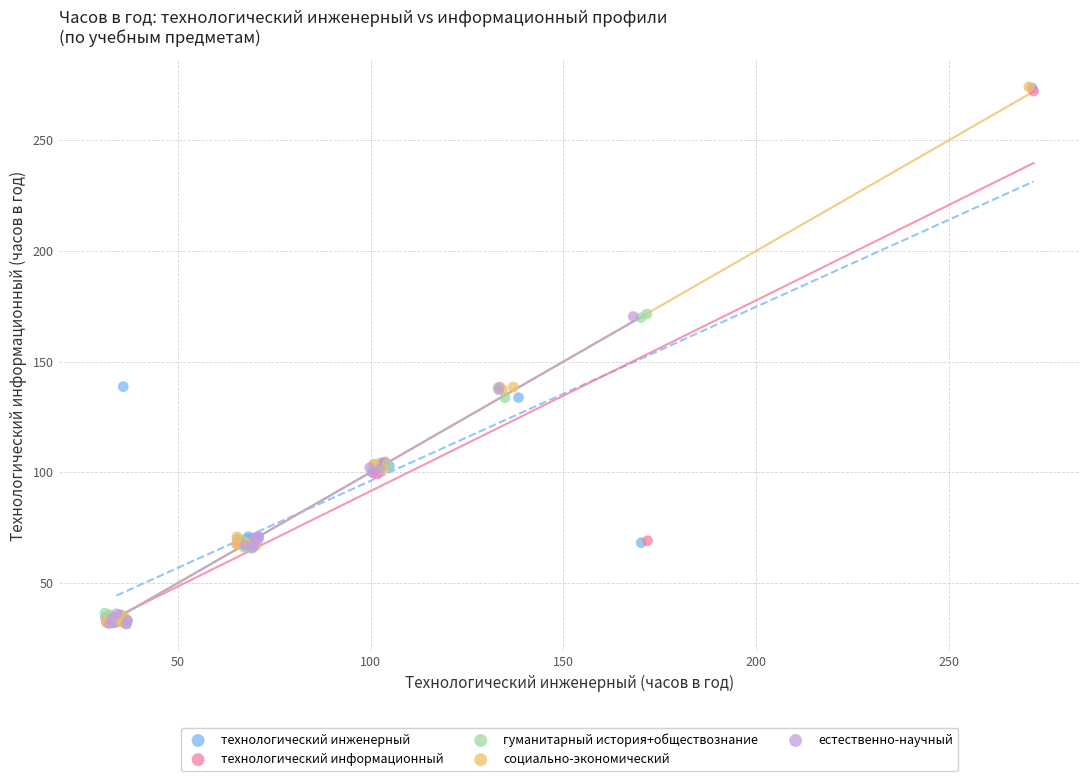

What are all the series names shown in the legend?

технологический инженерный, технологический информационный, гуманитарный история+обществознание, социально-экономический, естественно-научный